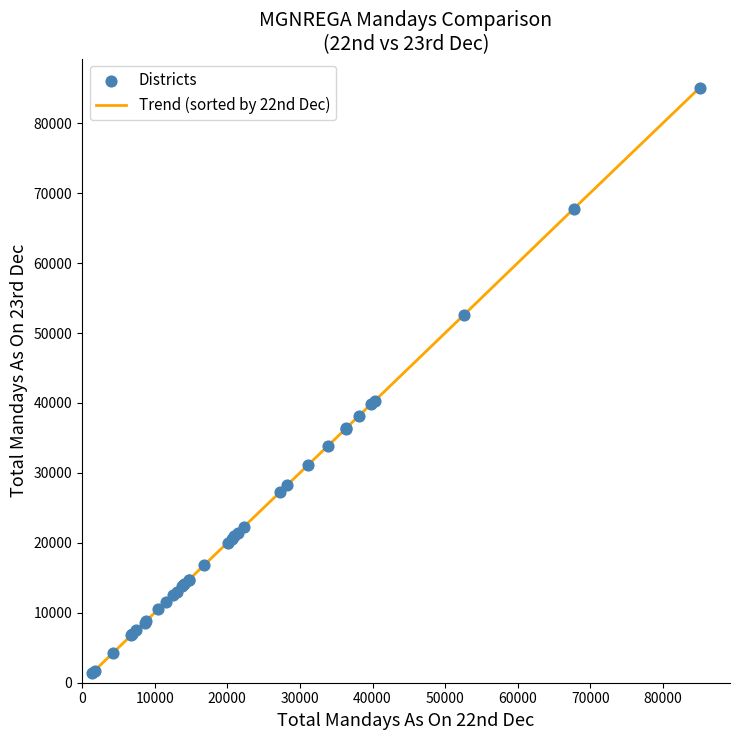

What is the greatest value displayed?

85072